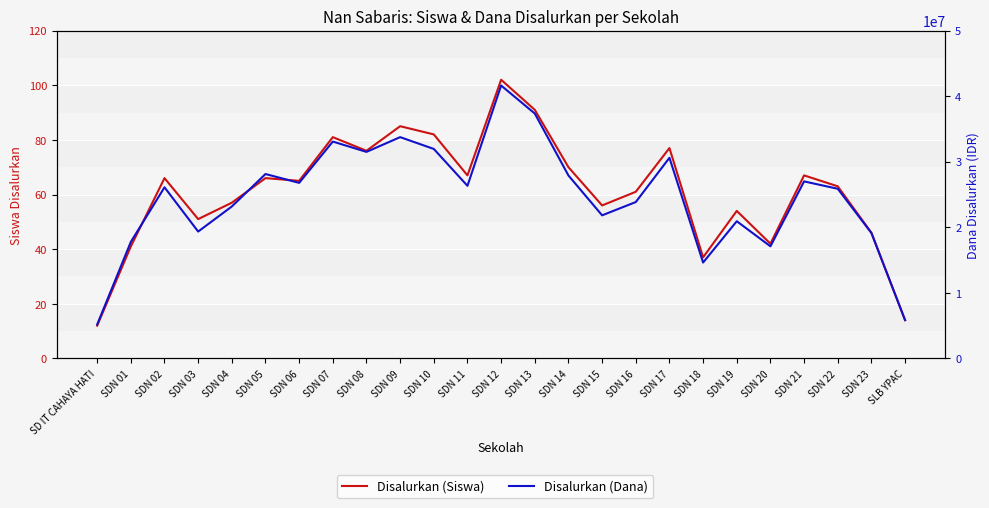

Which series has the largest total across all categories?

Disalurkan (Dana)